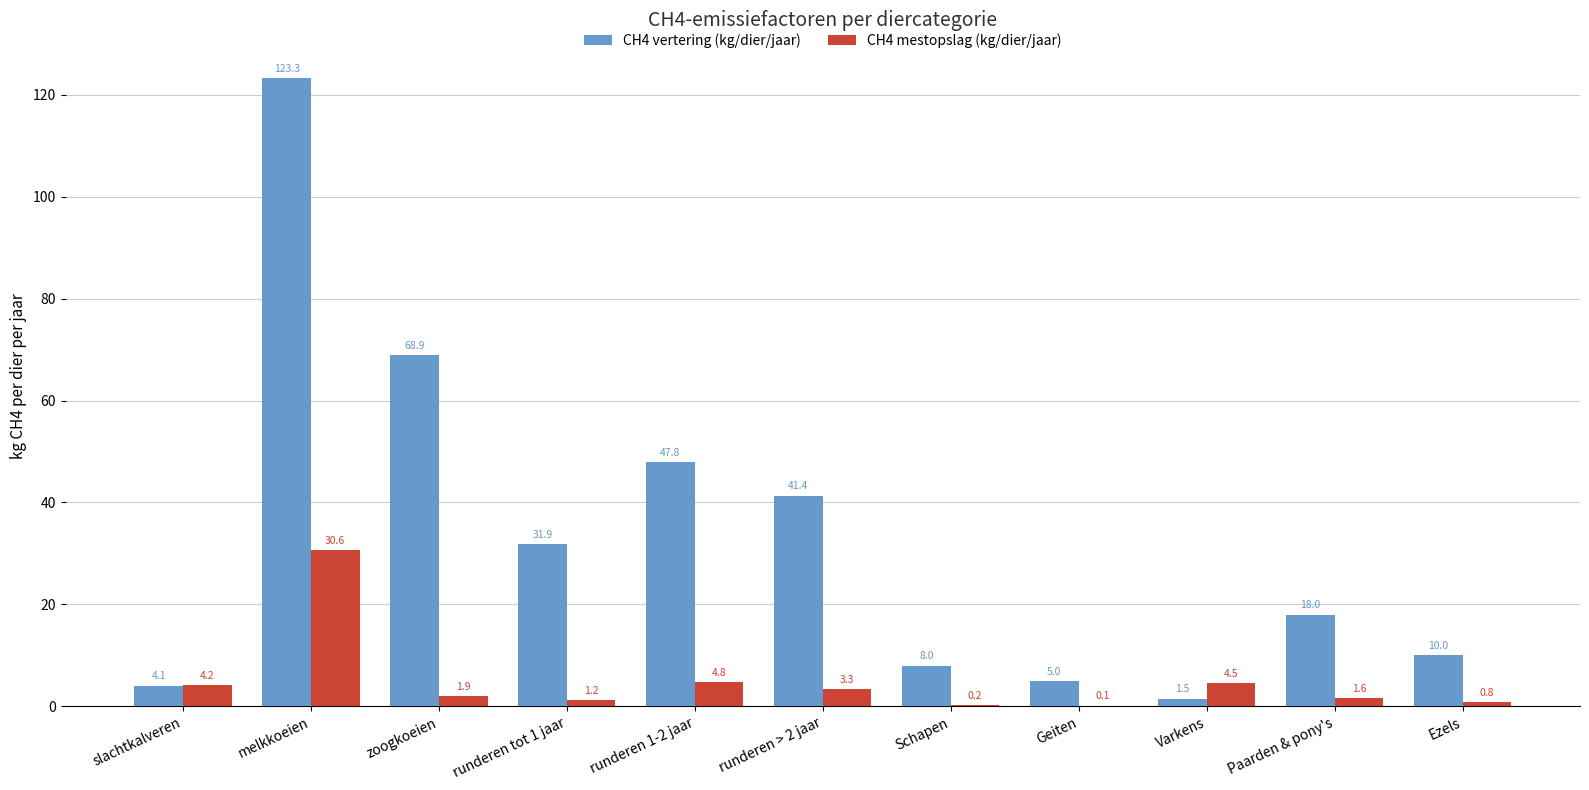

How many groups of bars are there?

11